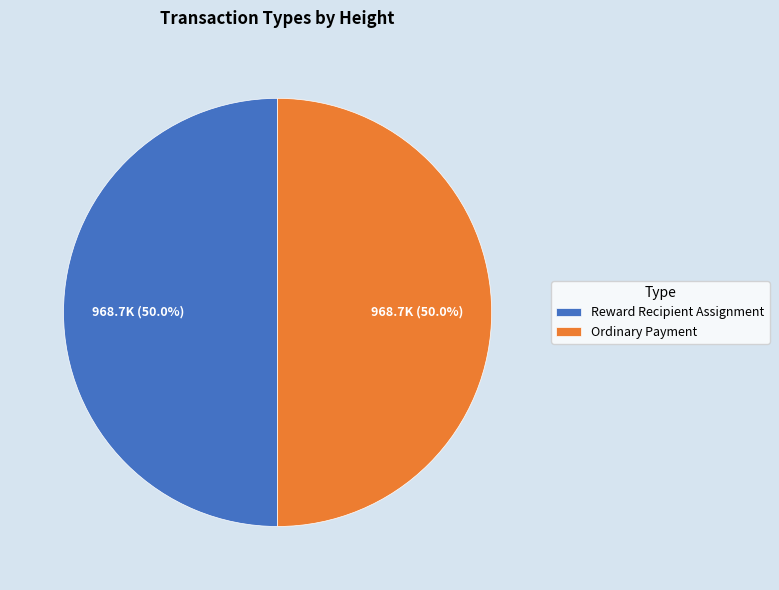

Combined, do Reward Recipient Assignment and Ordinary Payment account for over 50%?

Yes